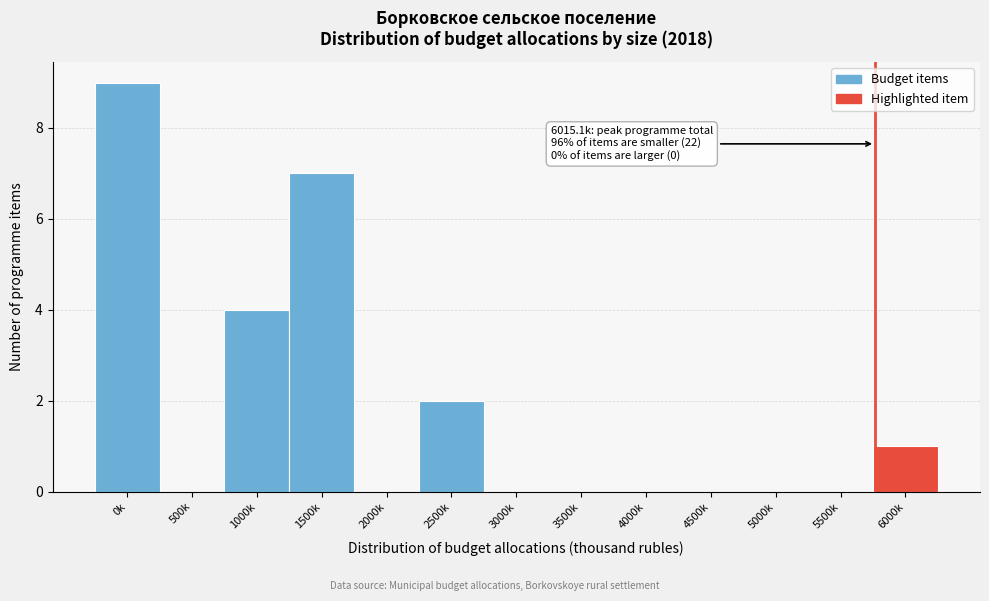

Reading left to right, what are all the values shown in this chart?

0k=9	500k=0	1000k=4	1500k=7	2000k=0	2500k=2	3000k=0	3500k=0	4000k=0	4500k=0	5000k=0	5500k=0	6000k=1